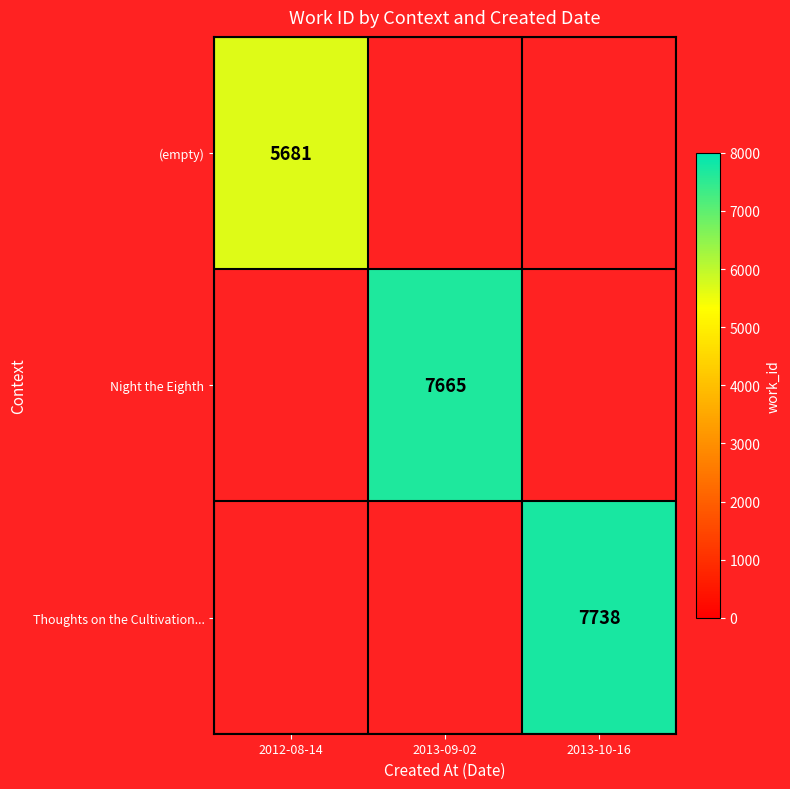

The (empty) series shows 5681 at 2012-08-14. True or false?

True